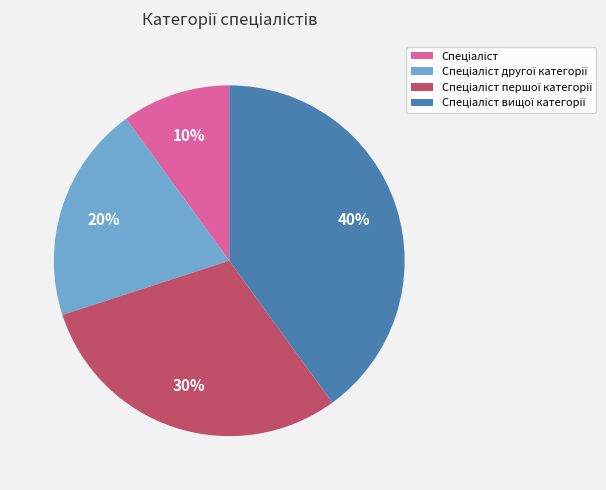

Is there a majority slice in this chart?

No